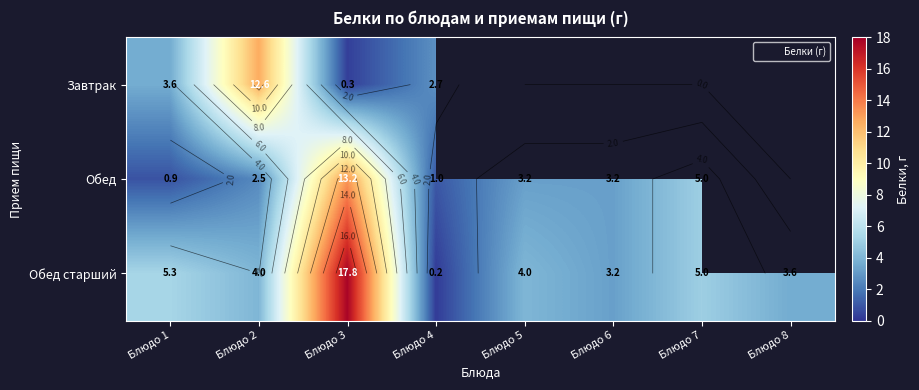

Is the value of Обед at Блюдо 8 greater than the value of Обед старший at Блюдо 6?

No